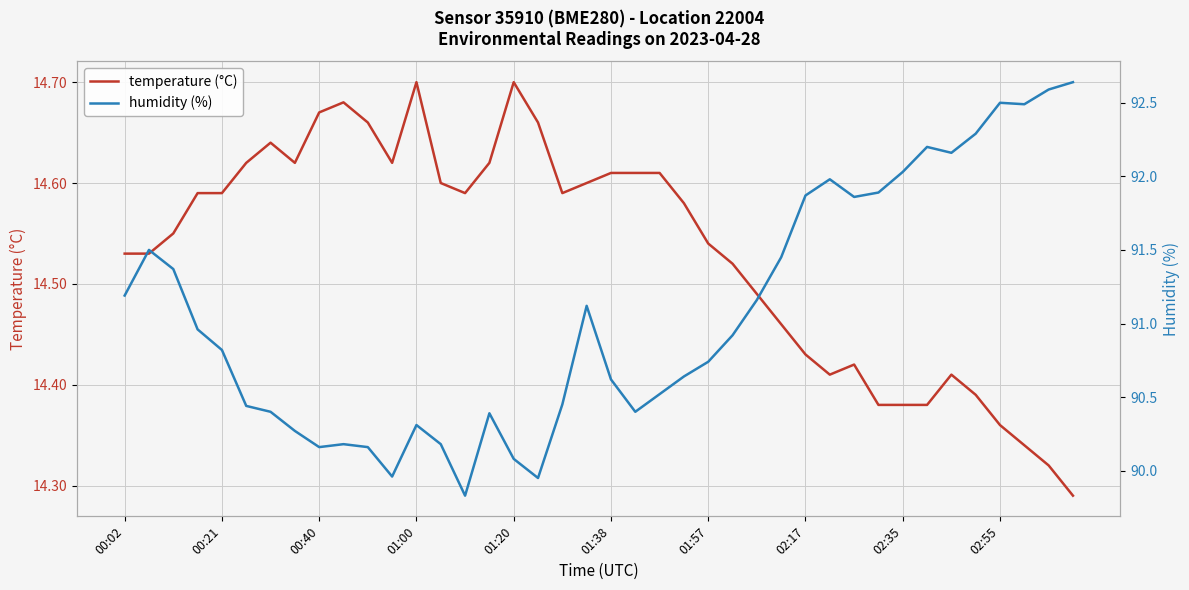

At which label does humidity (%) first exceed 90?

00:02